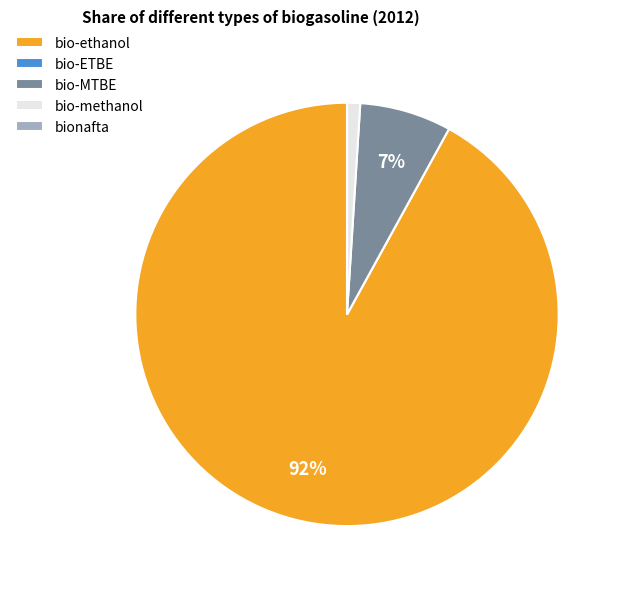

Does bio-MTBE represent more than half of the total?

No